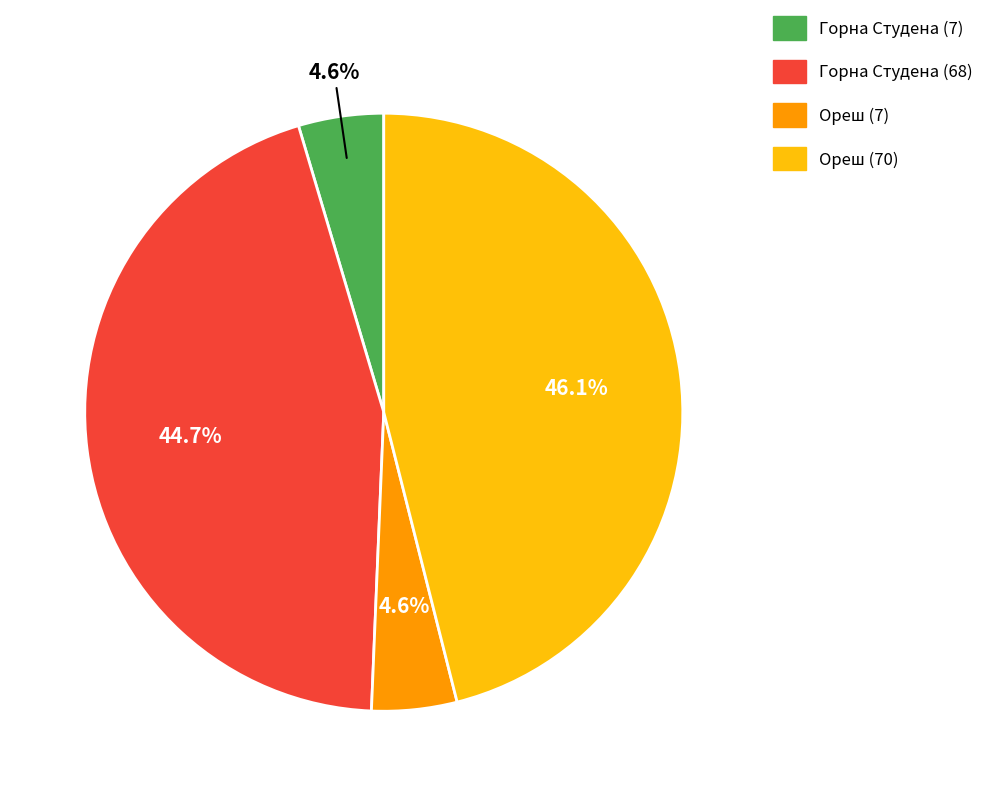

How much of the chart is everything except Ореш (70)?

53.9%